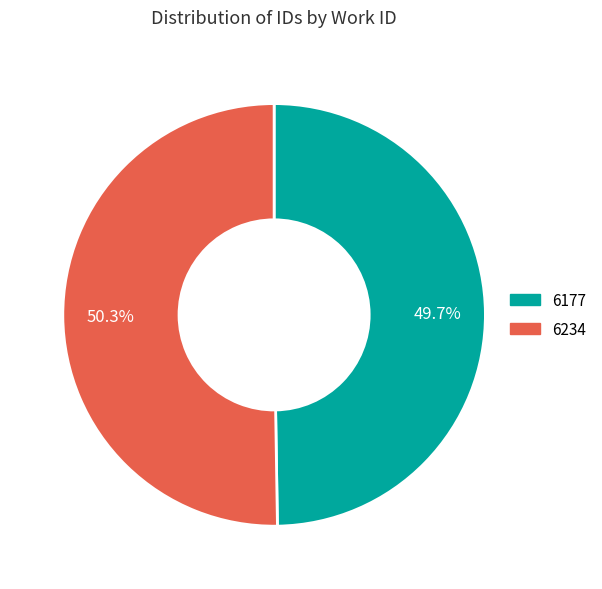

What is the total percentage of 6177 and 6234?

100.0%